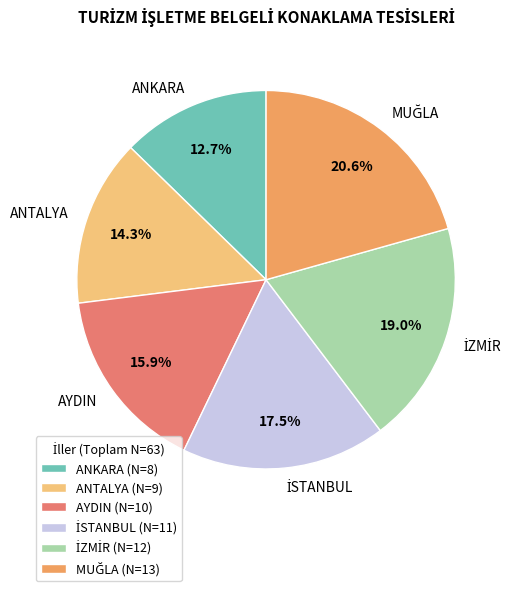

How many slices are in this pie chart?

6